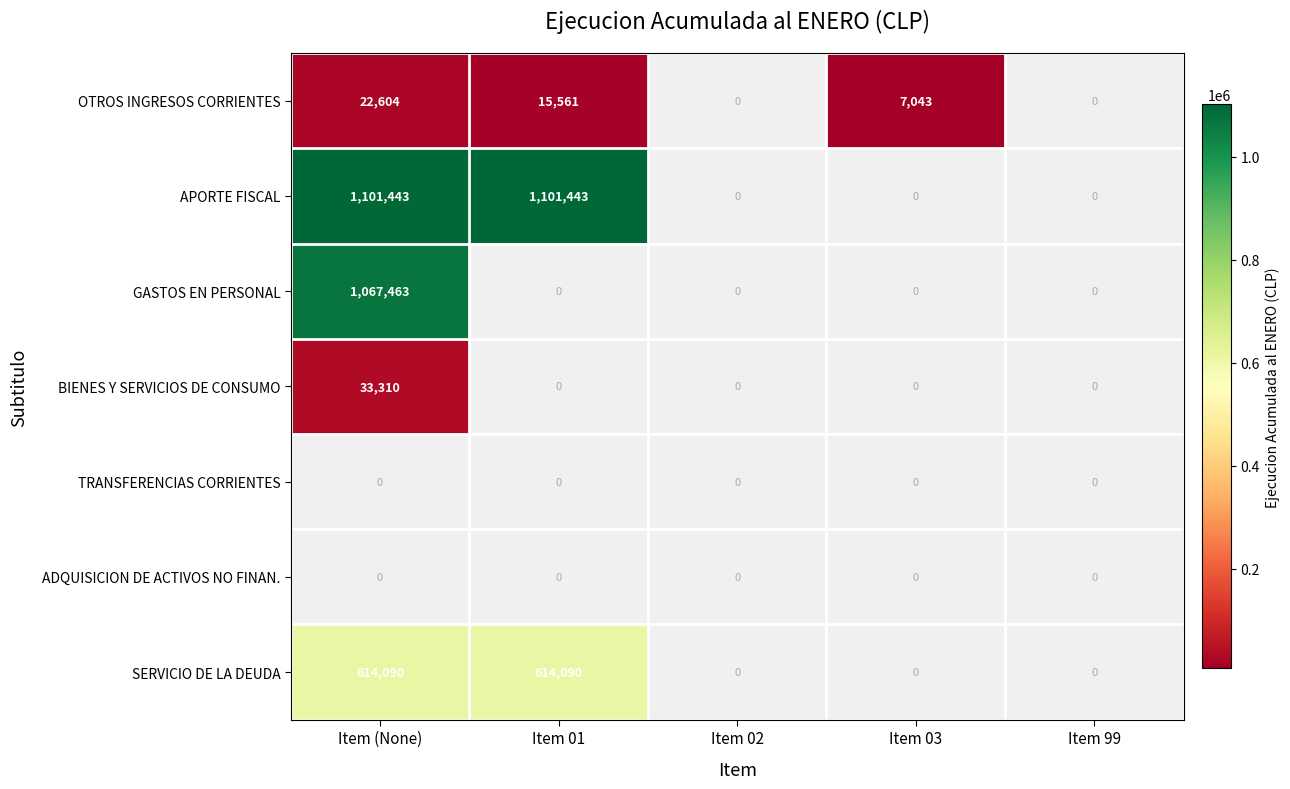

Count the number of categories in the chart.

5